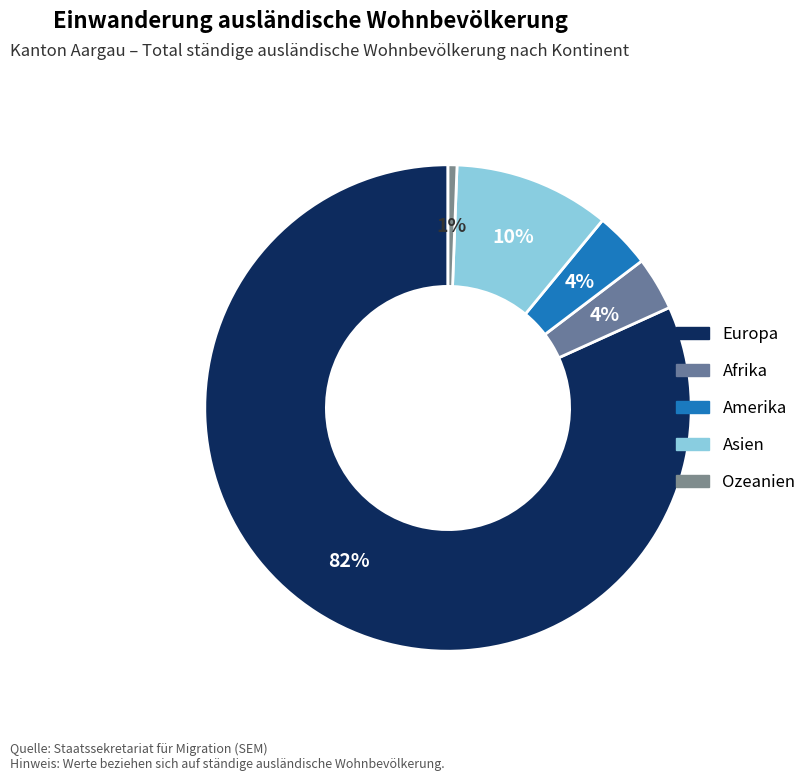

Which has a higher value, Asien or Afrika?

Asien